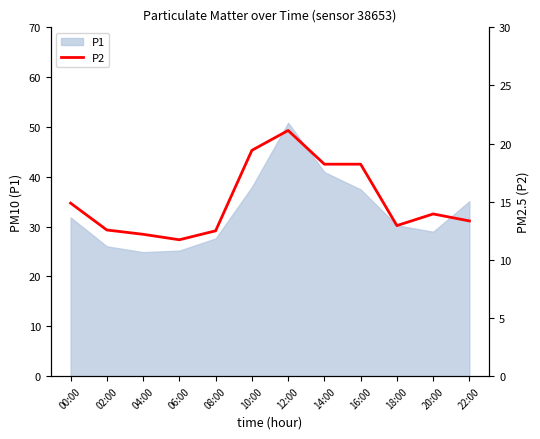

What is the maximum value for P1?

50.9